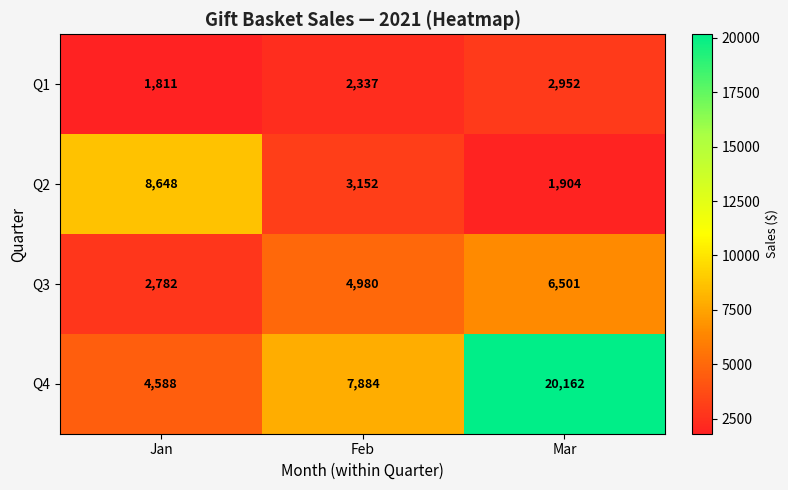

What is the difference between the maximum and second lowest values in the Q2 series?

5496